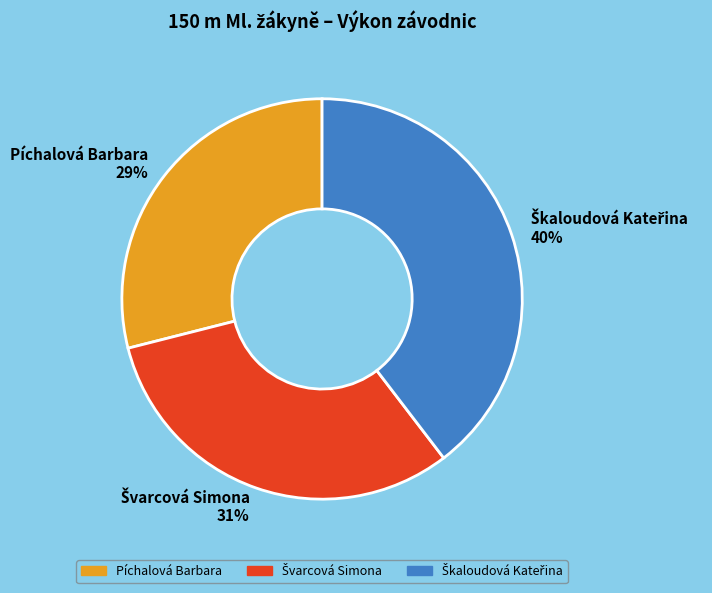

What percentage is the Píchalová Barbara slice, to the nearest percent?

29%